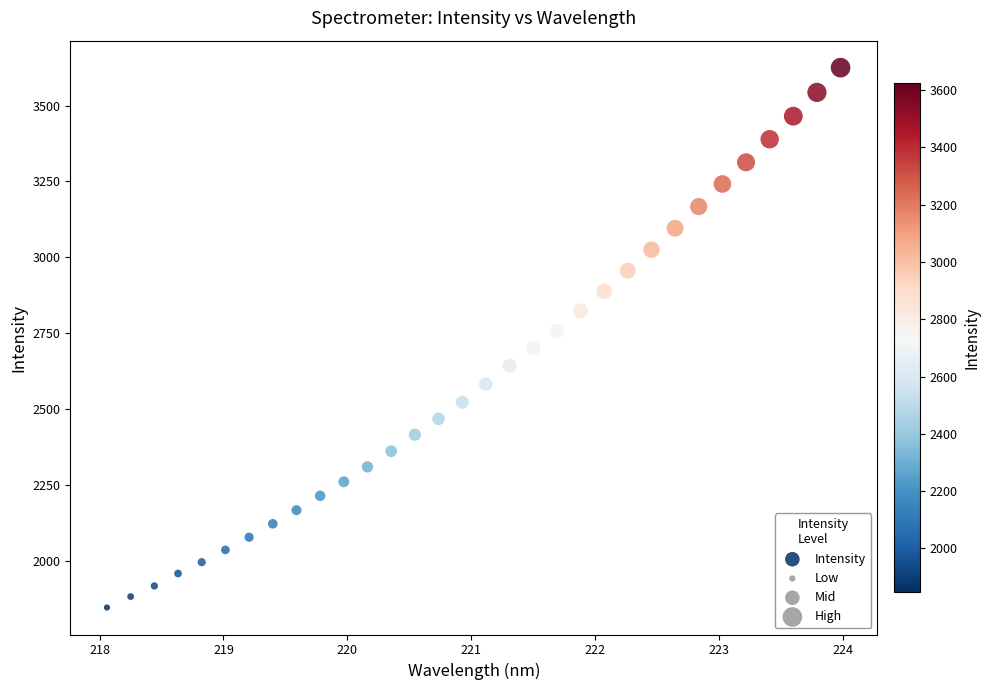

What is the range of Y values (max minus min)?

1778.2